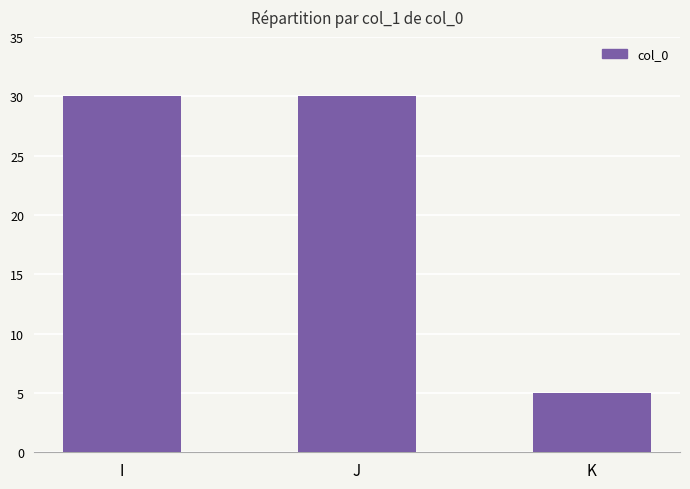

What is the smallest value displayed?

5